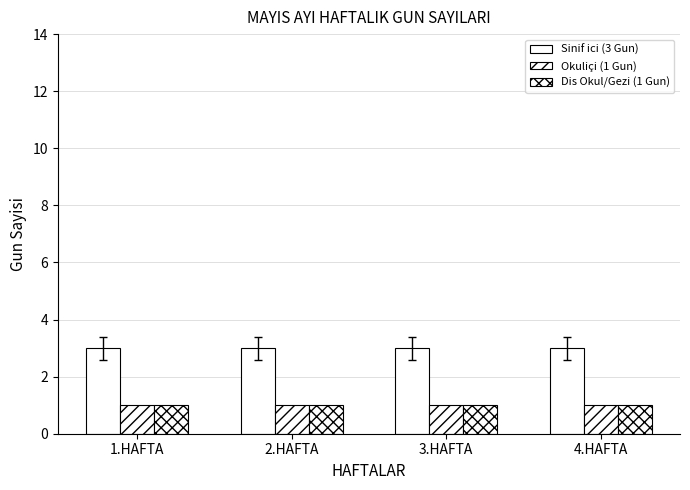

How many distinct data groups are displayed?

3